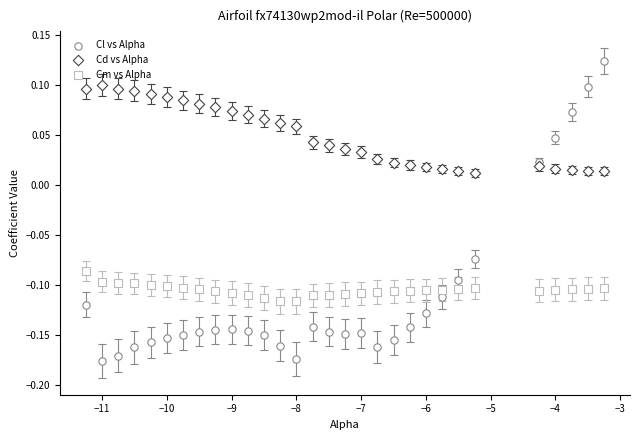

Count the number of points in this scatter plot.

90